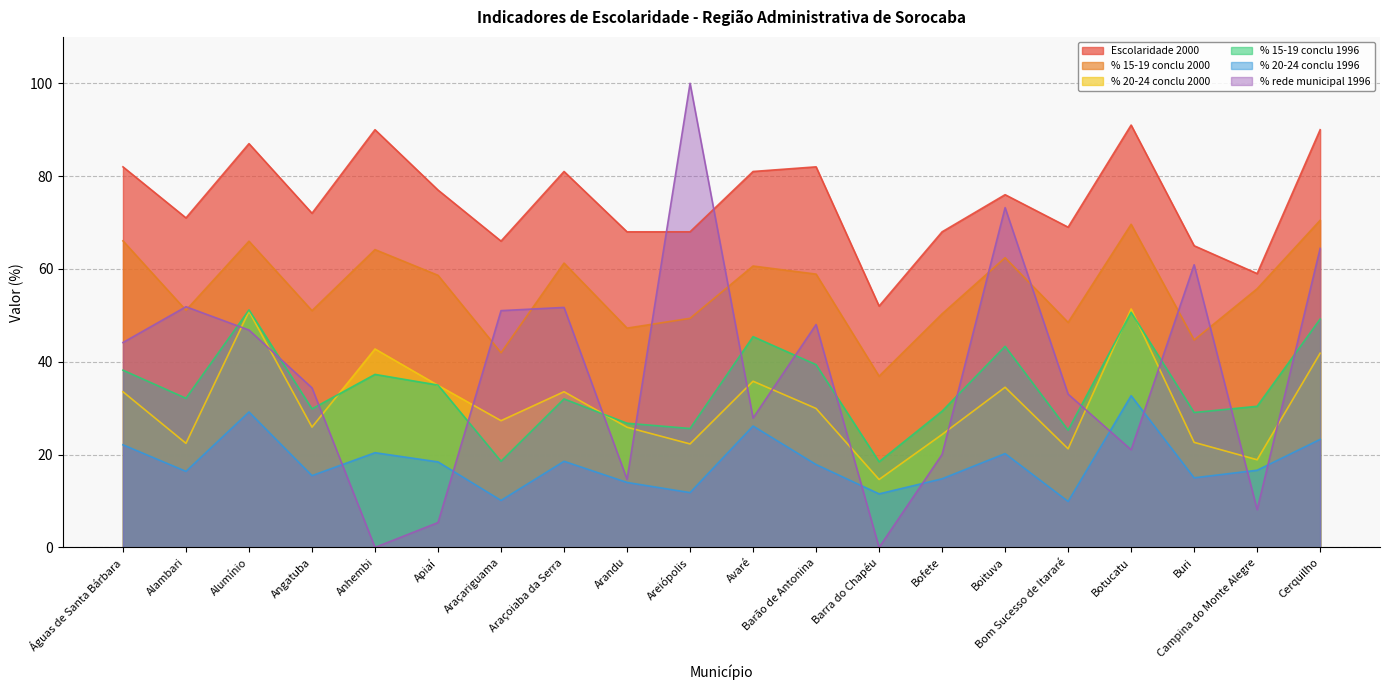

Reading left to right, what are all the values shown in this chart?

Escolaridade 2000: 82.0	71.0	87.0	72.0	90.0	77.0	66.0	81.0	68.0	68.0	81.0	82.0	52.0	68.0	76.0	69.0	91.0	65.0	59.0	90.0
% 15-19 conclu 2000: 66.0	51.1	66.0	51.0	64.2	58.6	42.0	61.3	47.2	49.4	60.6	58.9	36.9	50.3	62.4	48.5	69.6	44.7	55.7	70.5
% 20-24 conclu 2000: 33.5	22.4	50.9	25.9	42.8	34.9	27.3	33.5	25.9	22.3	35.8	29.9	14.6	24.3	34.5	21.2	51.4	22.6	18.9	41.8
% 15-19 conclu 1996: 38.2	32.1	51.2	29.9	37.3	35.0	18.6	32.0	26.8	25.6	45.4	39.4	18.5	29.4	43.3	25.3	50.7	29.1	30.4	49.2
% 20-24 conclu 1996: 22.1	16.4	29.2	15.5	20.4	18.4	10.1	18.6	14.0	11.8	26.2	17.9	11.5	14.8	20.2	9.9	32.7	15.0	16.6	23.3
% rede municipal 1996: 44.1	51.9	46.8	34.4	0.0	5.4	51.0	51.7	14.7	100.0	27.9	48.0	0.0	20.0	73.2	33.0	21.0	60.9	8.1	64.4